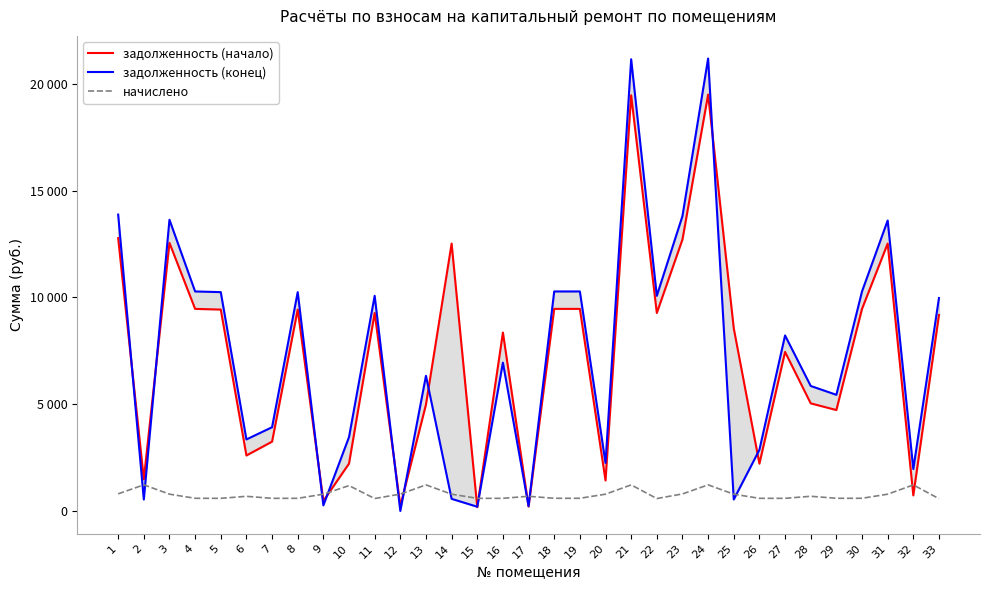

True or false: задолженность (конец) has a value of 1763.7 at 10.

False